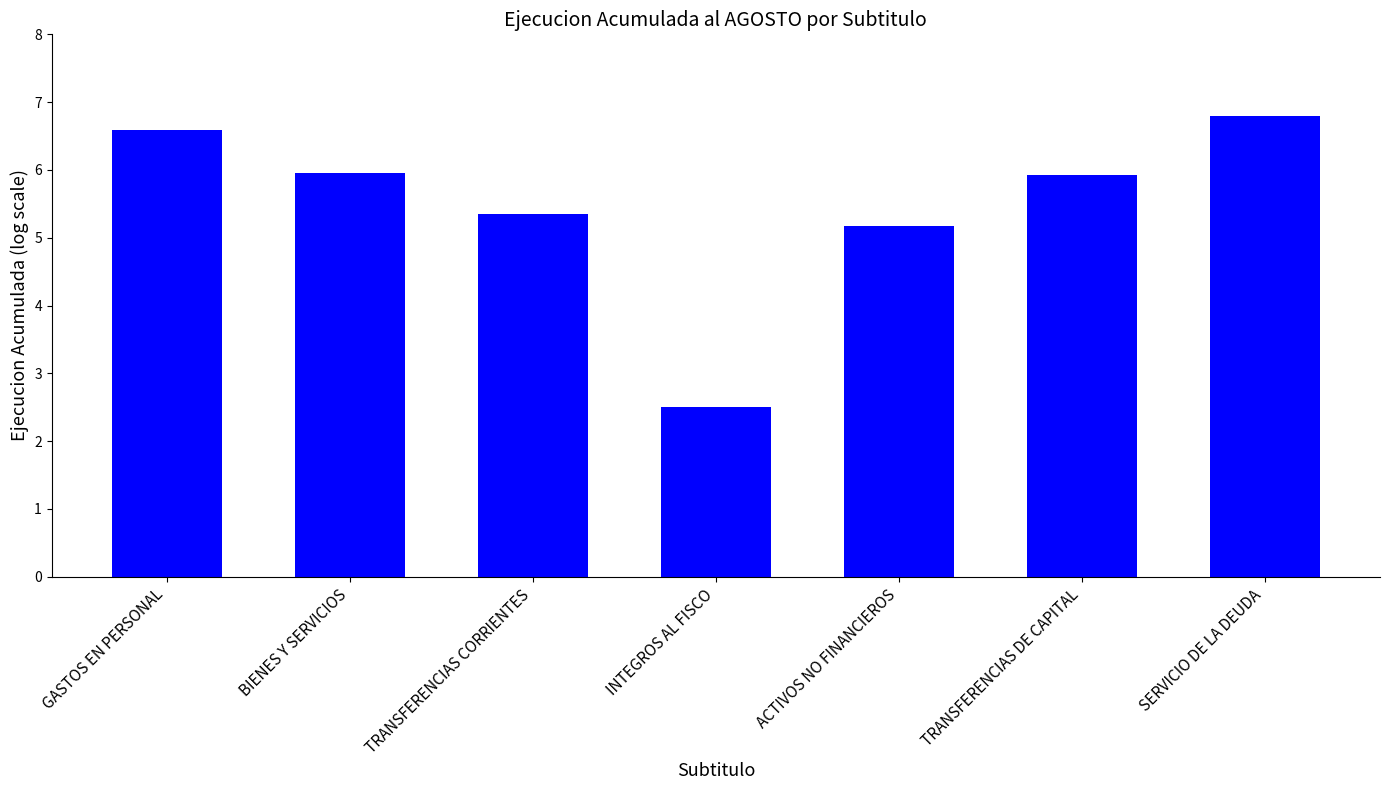

What is the label of the 6th bar from the right?

BIENES Y SERVICIOS